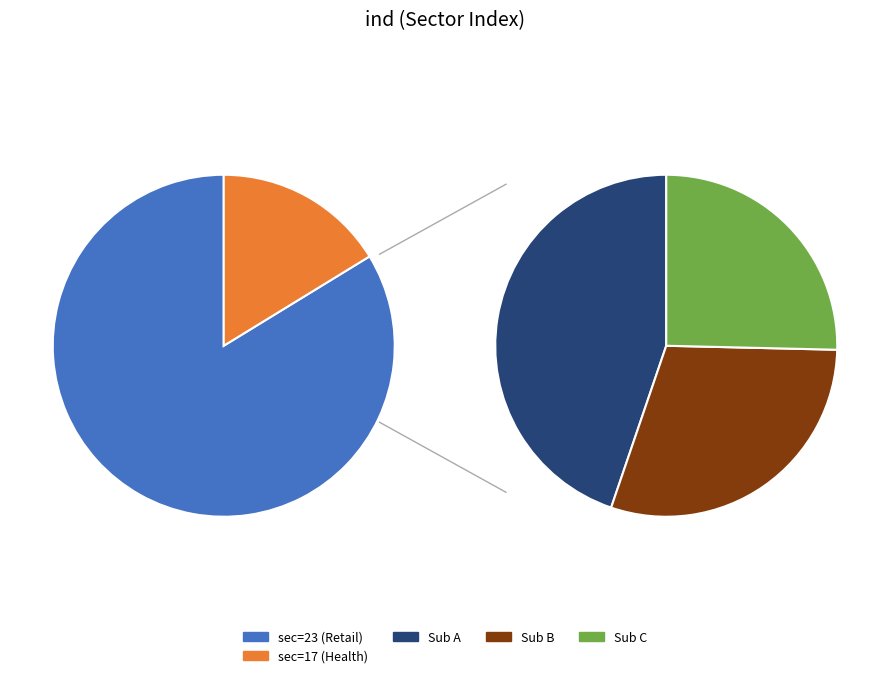

What is the majority slice?

sec=23 (Retail)